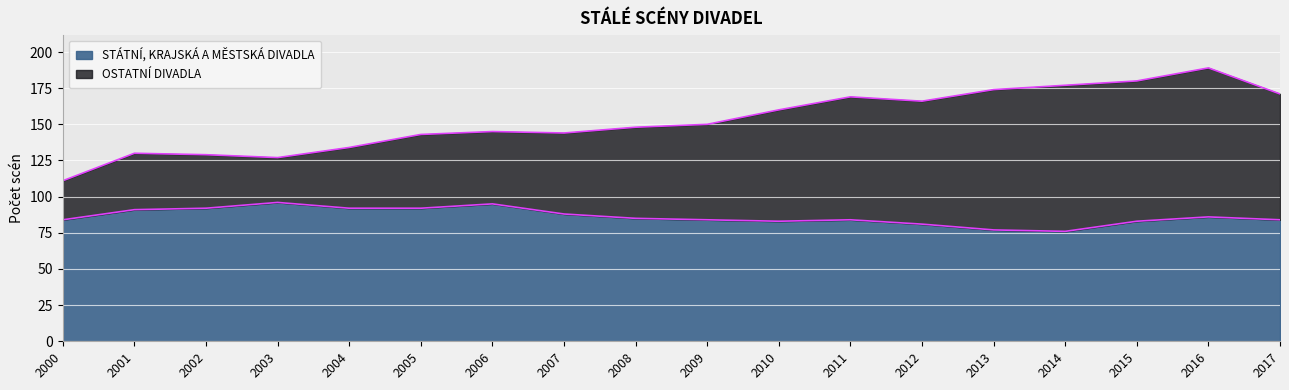

In STÁTNÍ, KRAJSKÁ A MĚSTSKÁ DIVADLA, how many points are higher than both neighbors (excluding endpoints)?

4